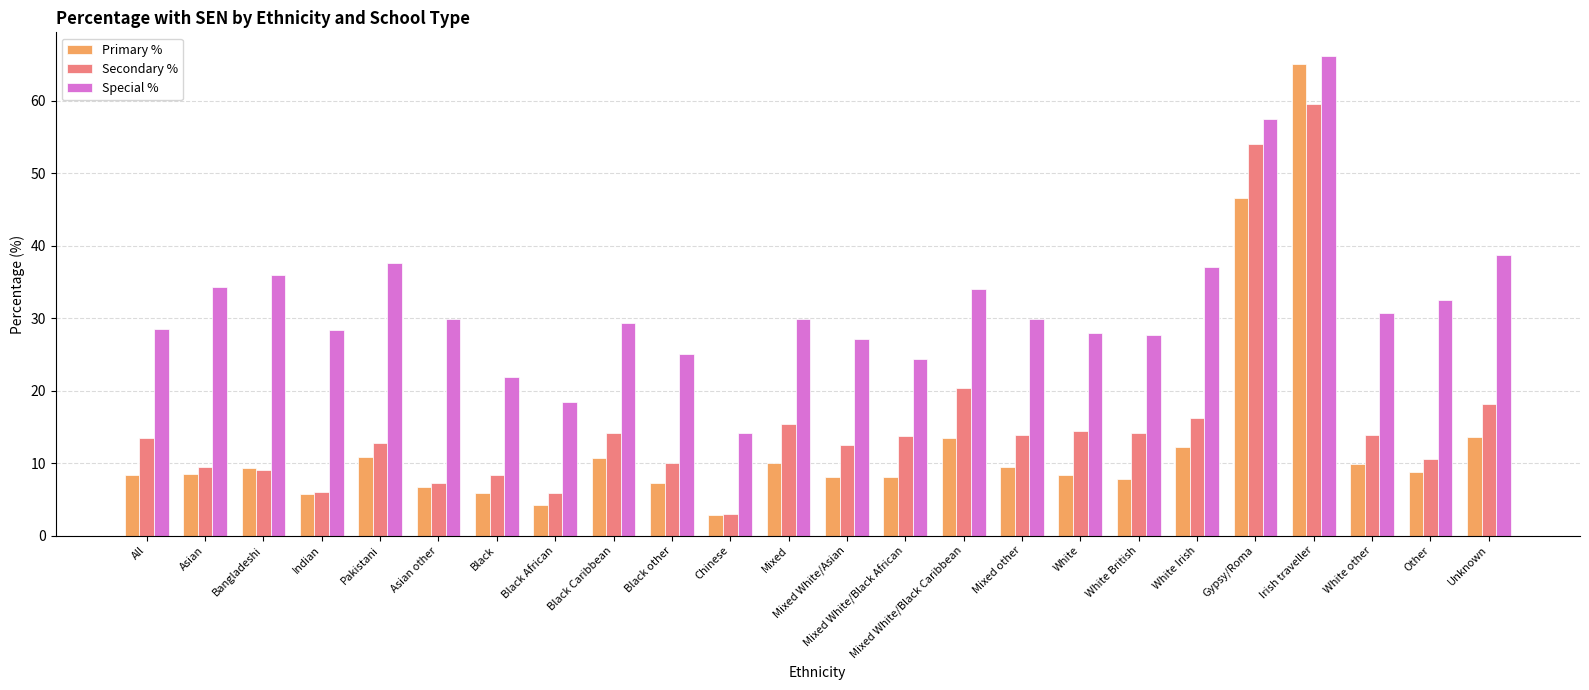

What is the sum of the Primary % values at Other and Gypsy/Roma?

55.2